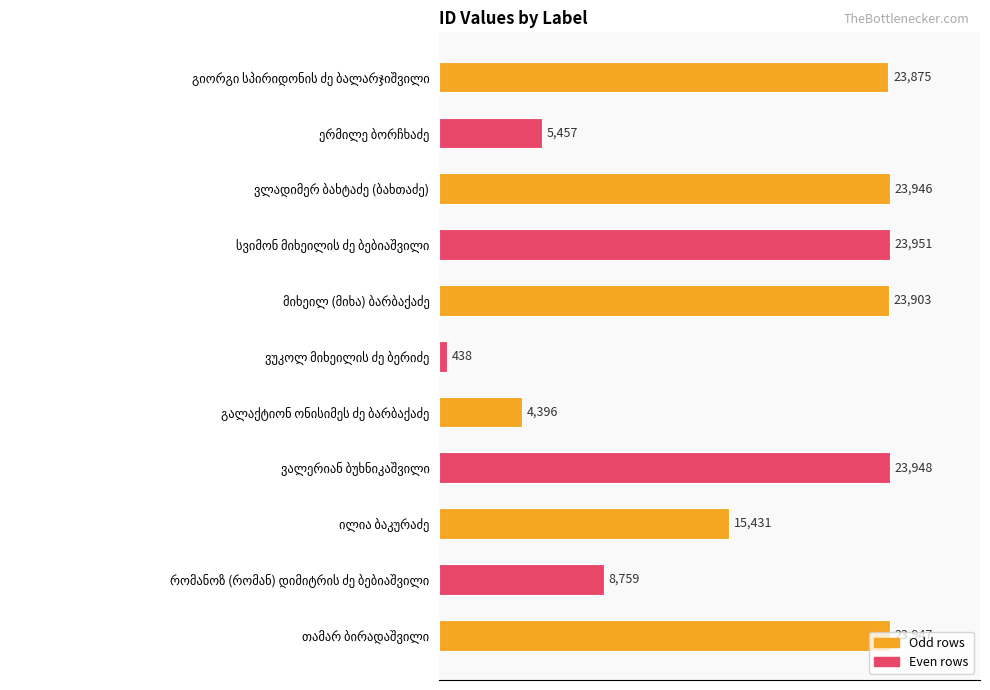

What is the value of the 5th bar from the top?

23903